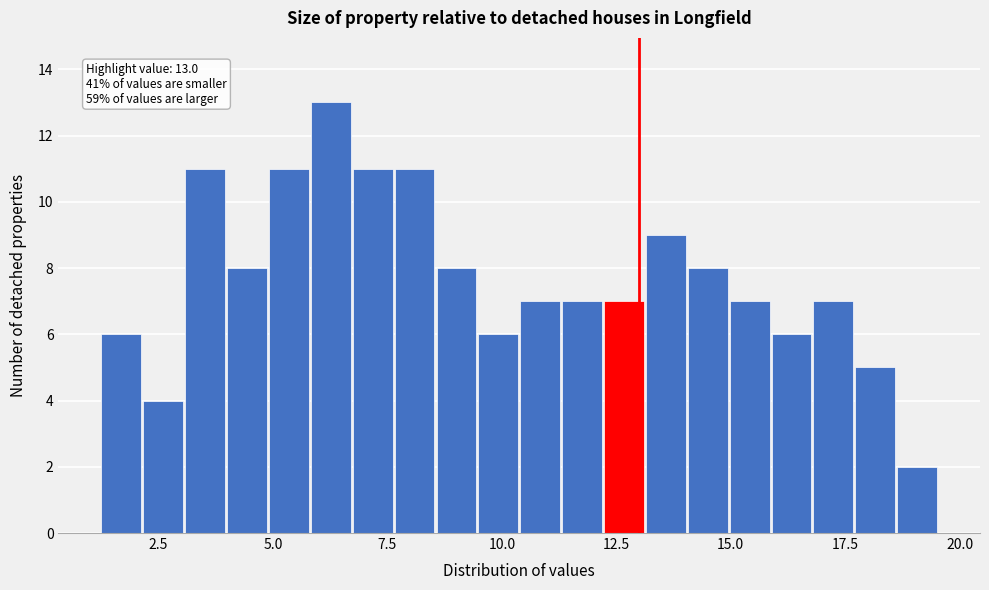

Around what value on the x-axis is the tallest bar? Give the approximate position of its centre, as read against the axis.

6.5